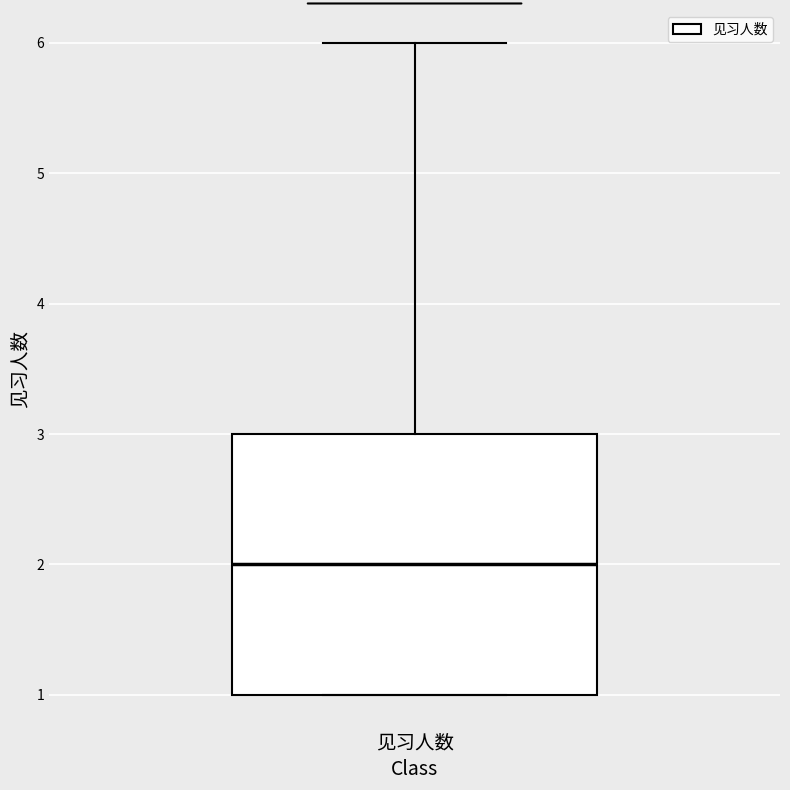

Where is the upper edge of the box for 见习人数 on the y-axis? The values are not printed on the chart, so give them approximately, as read against the axis.

3